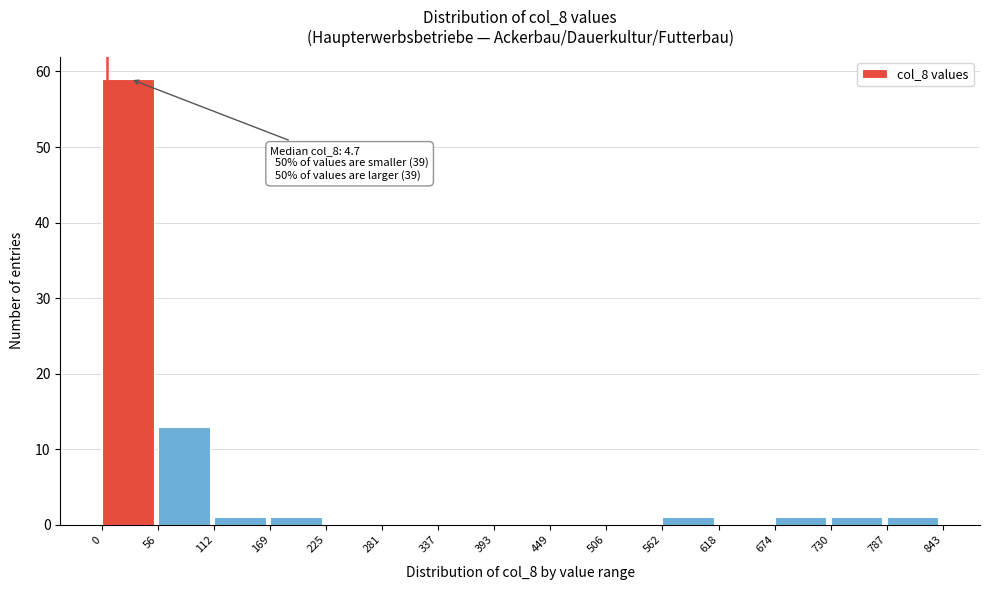

Over which range of the x-axis is the bar tallest?

0 to 56